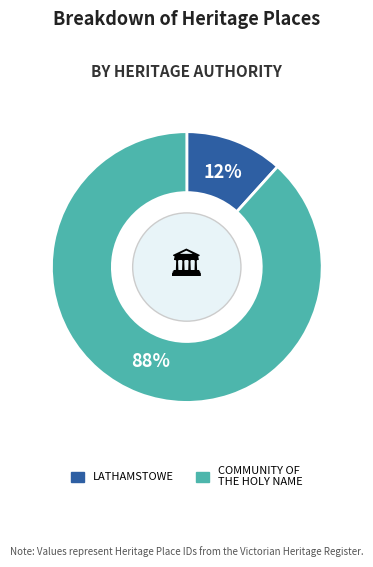

Count the number of slices in the pie.

2